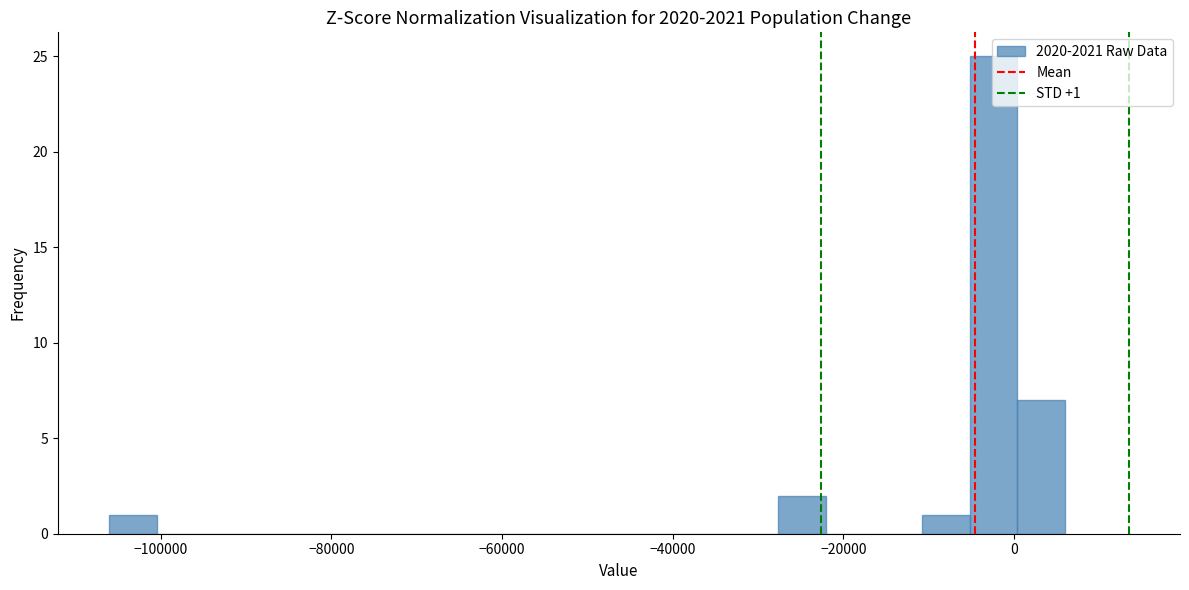

Read against the x-axis, roughly where is the centre of the tallest bar?

-2000